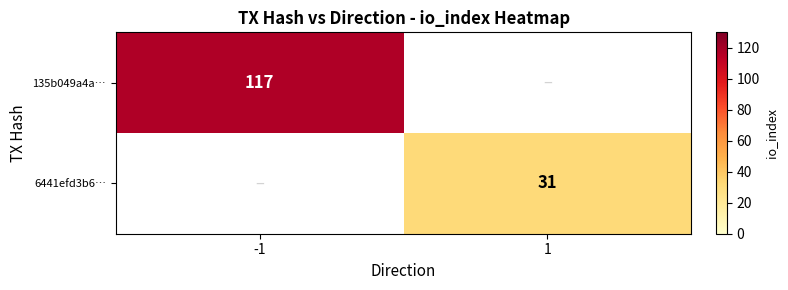

The value of 135b049a4a… at -1 is 117. True or false?

True